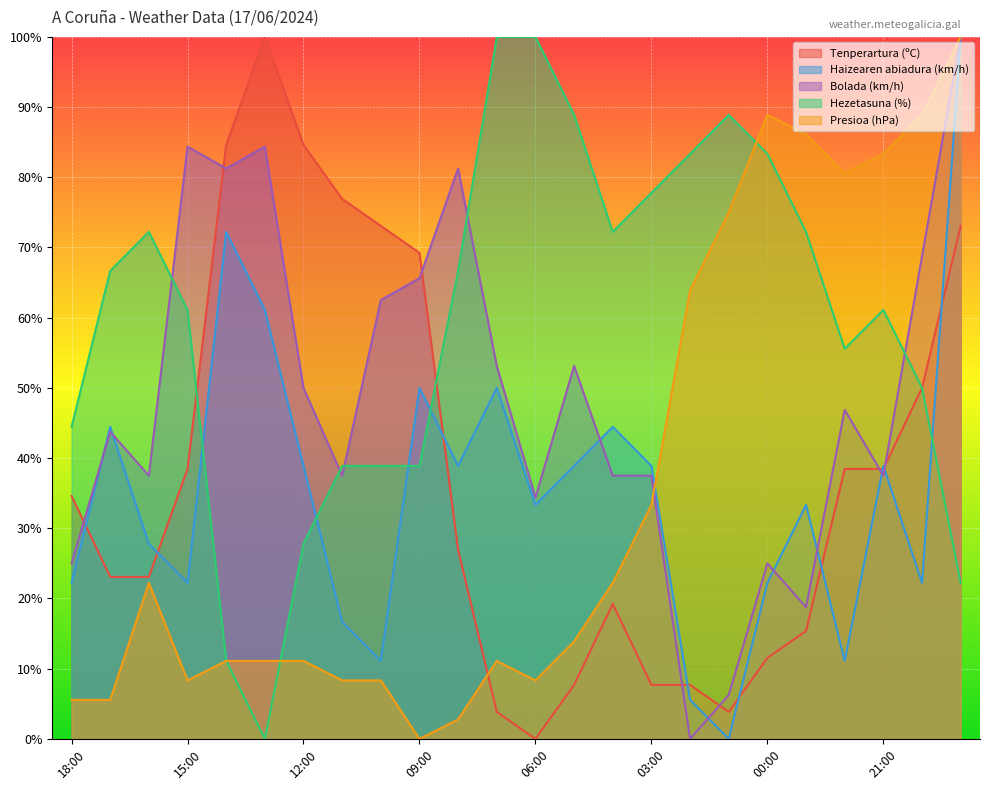

What are all the series names shown in the legend?

Tenperartura (ºC), Haizearen abiadura (km/h), Bolada (km/h), Hezetasuna (%), Presioa (hPa)